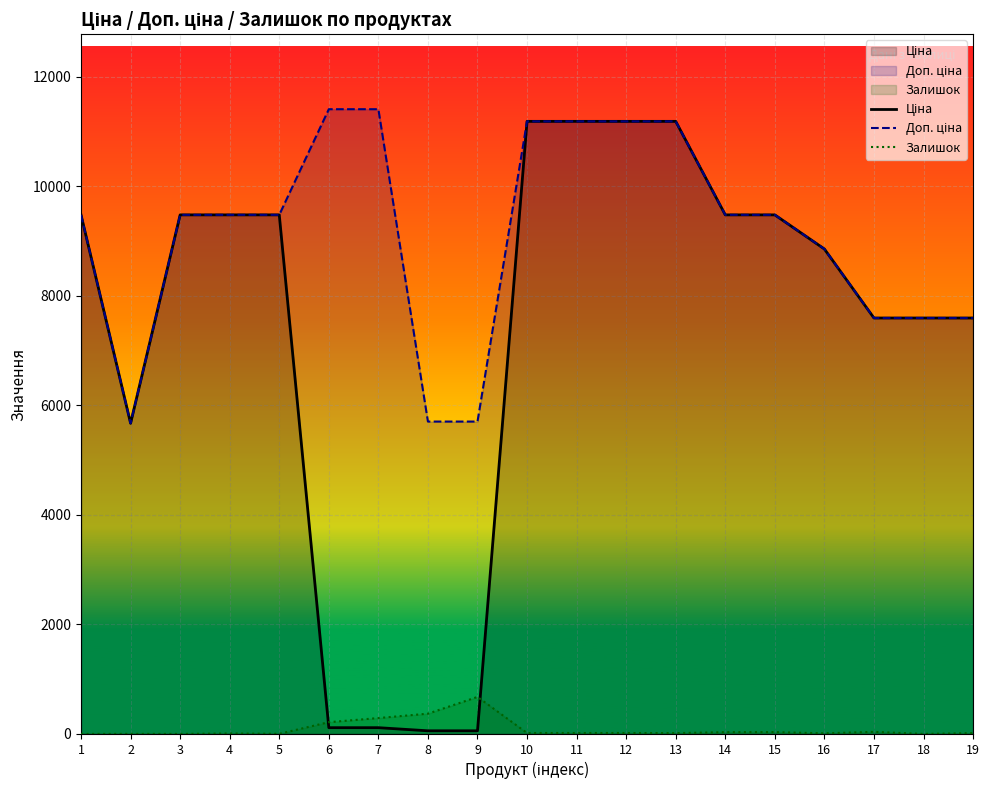

Which series has the largest range (max minus min)?

Ціна